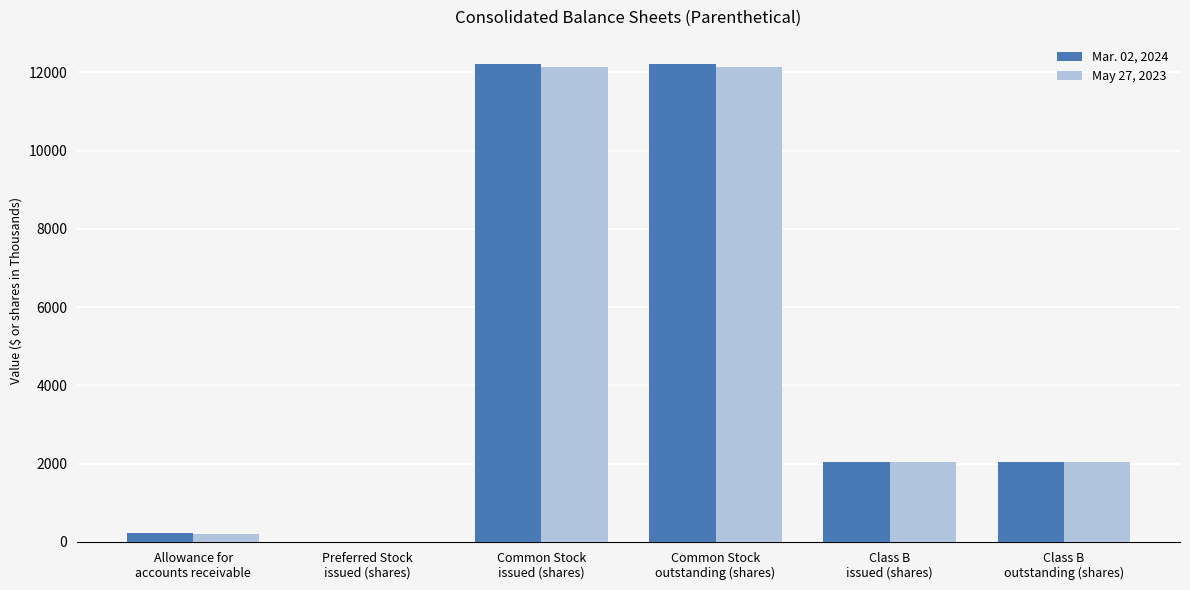

Reading right to left, what are all the values shown in this chart?

Mar. 02, 2024: 2052	2052	12227	12227	0	233
May 27, 2023: 2052	2052	12140	12140	0	191